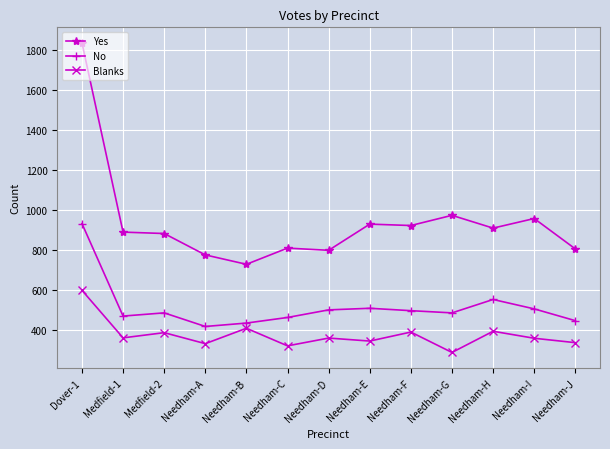

Which series has the largest range (max minus min)?

Yes